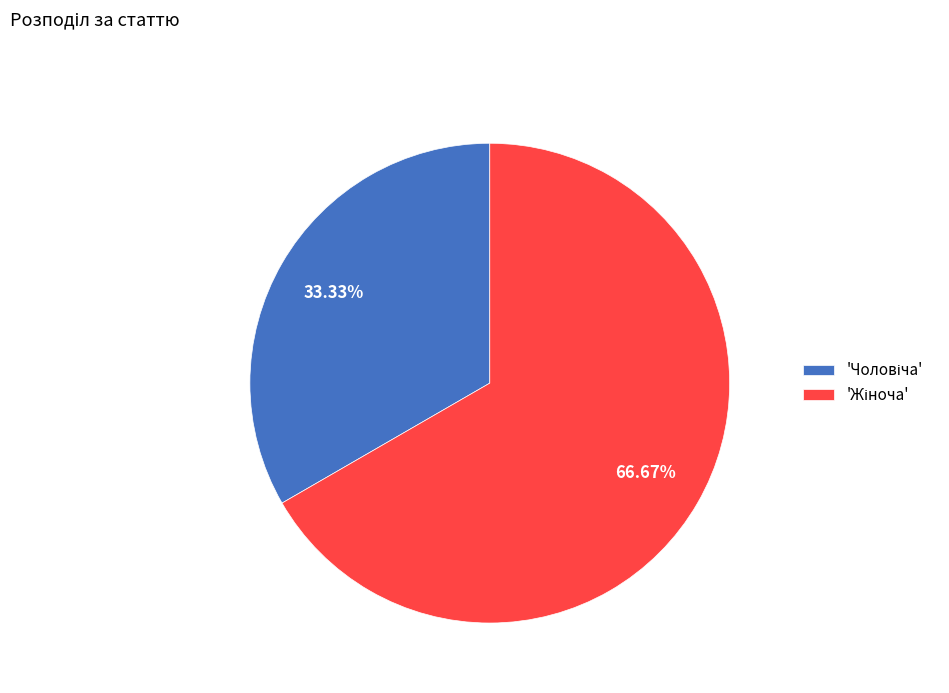

Is there a majority slice in this chart?

Yes